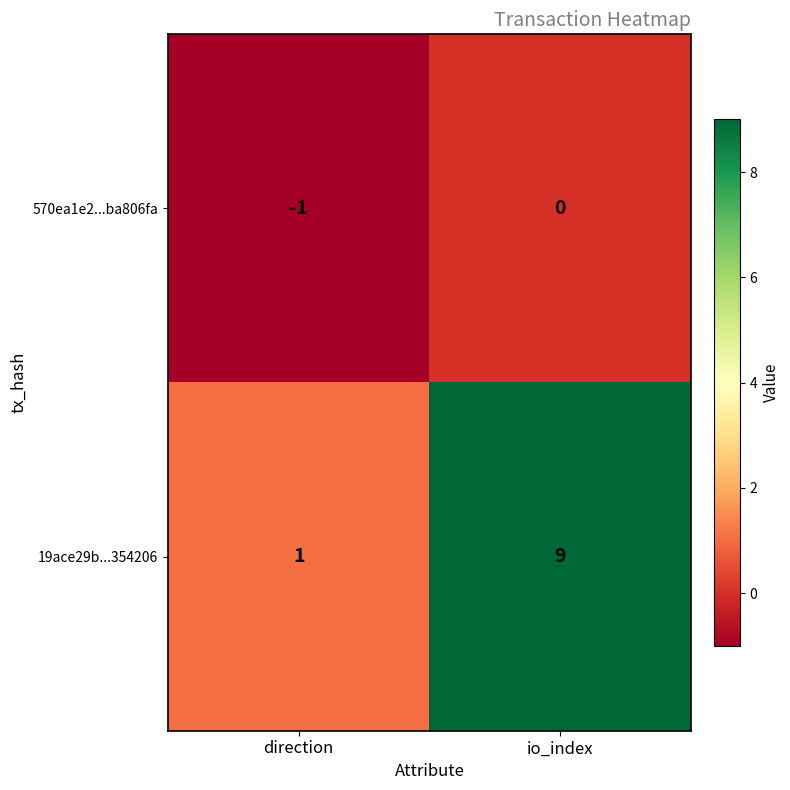

What is the total value across all series at io_index?

9